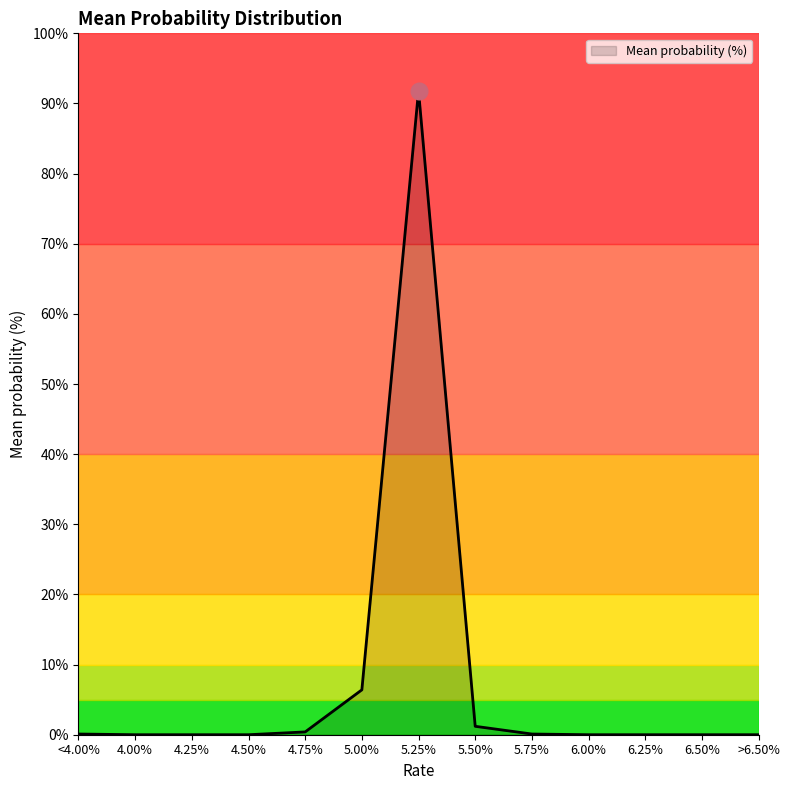

What is the difference between the maximum and minimum values?

91.8